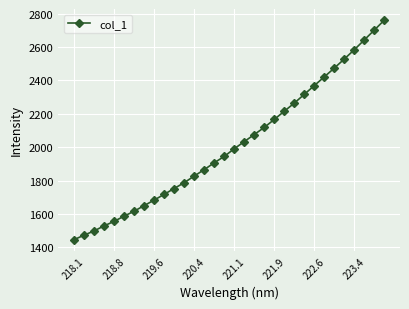

What is the smallest value displayed?

1444.7